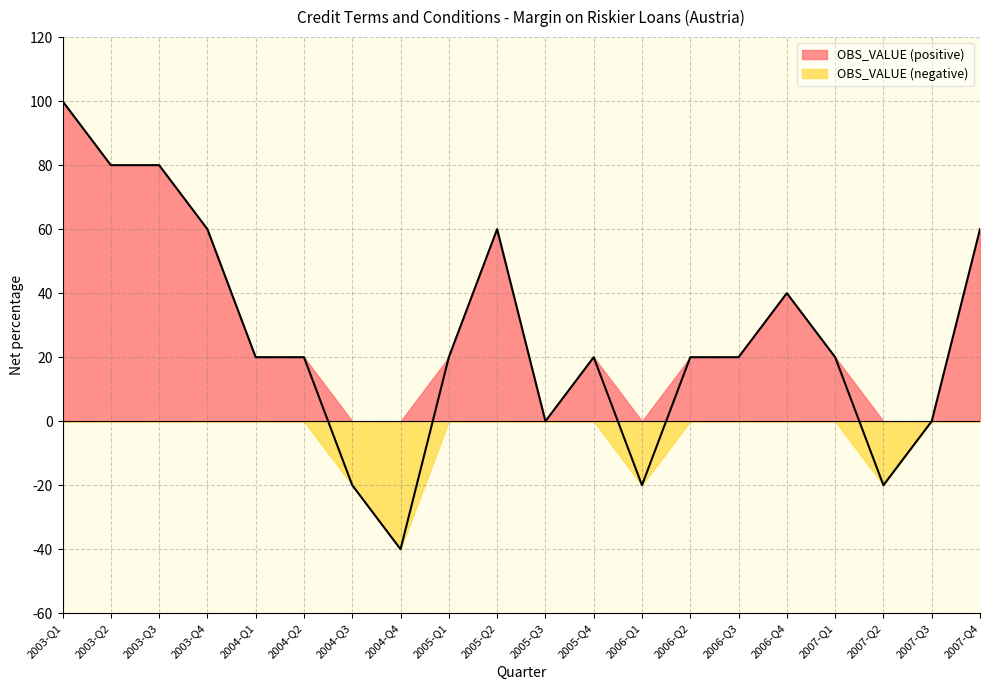

What is the greatest value displayed?

100